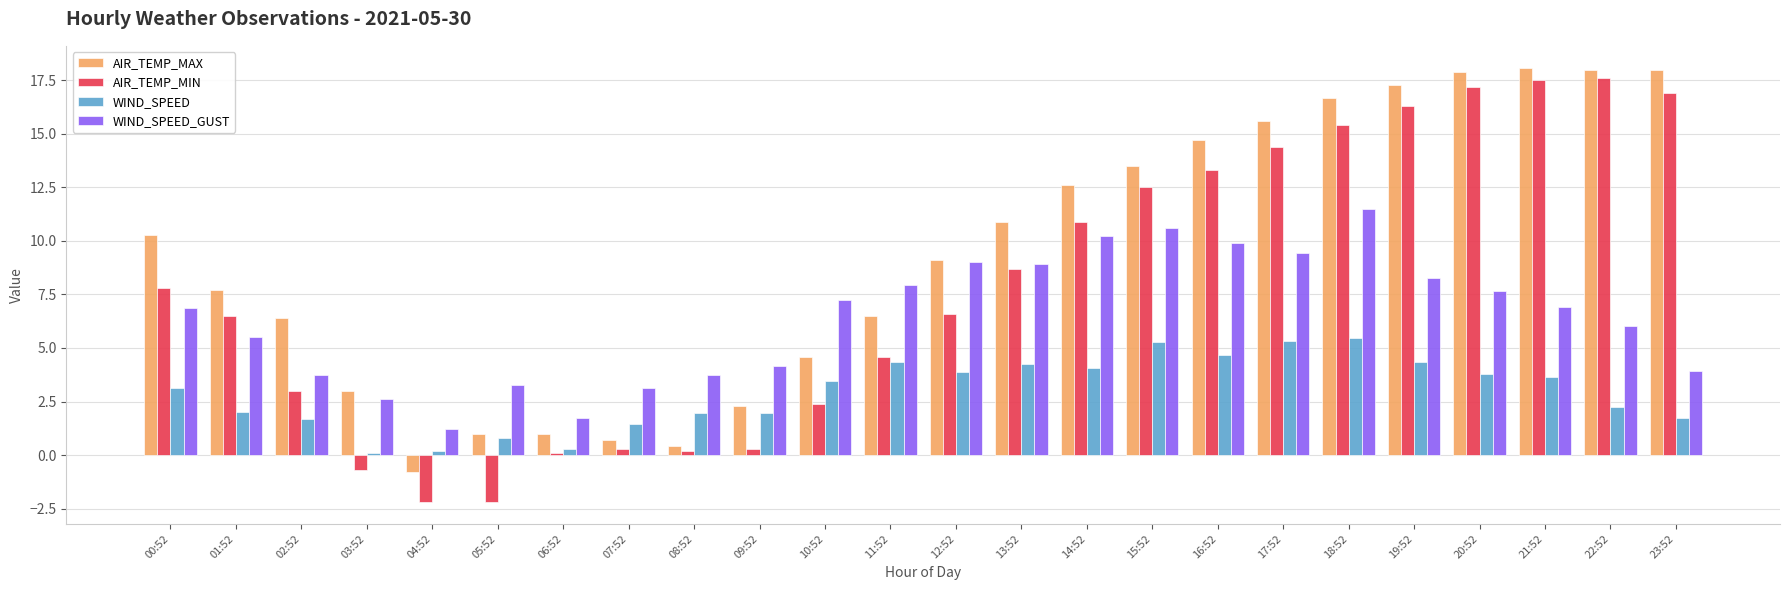

What is the spread (max minus min) of values at 08:52?

3.5